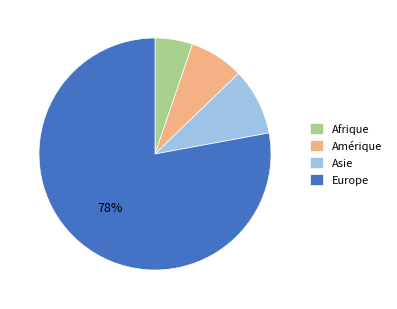

The Asie slice represents 1% of the pie. True or false?

False